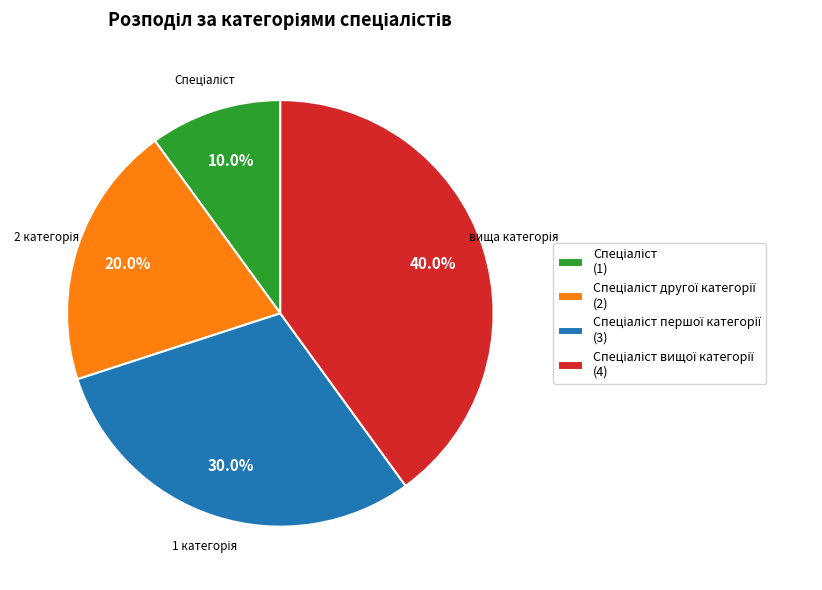

Does any single category account for the majority?

No